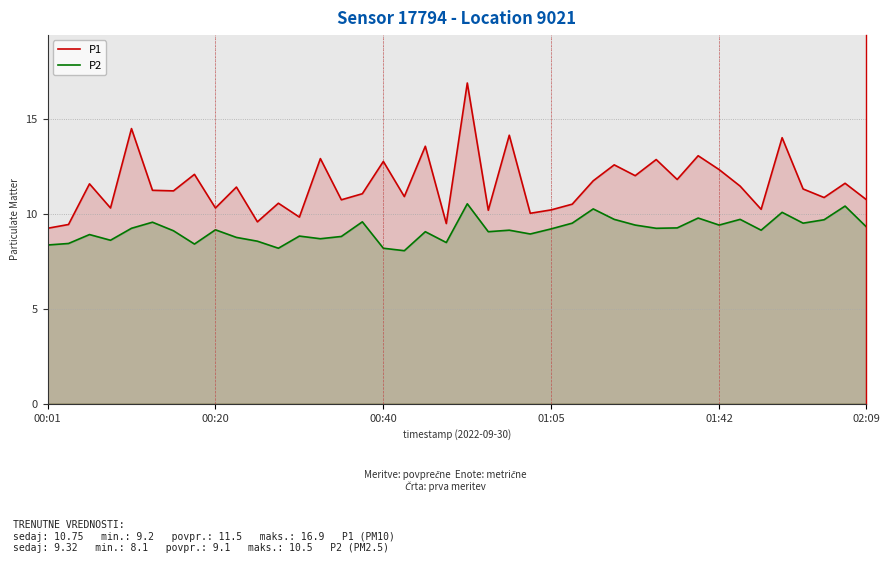

Between 6 and 19, which series saw the biggest shift?

P1